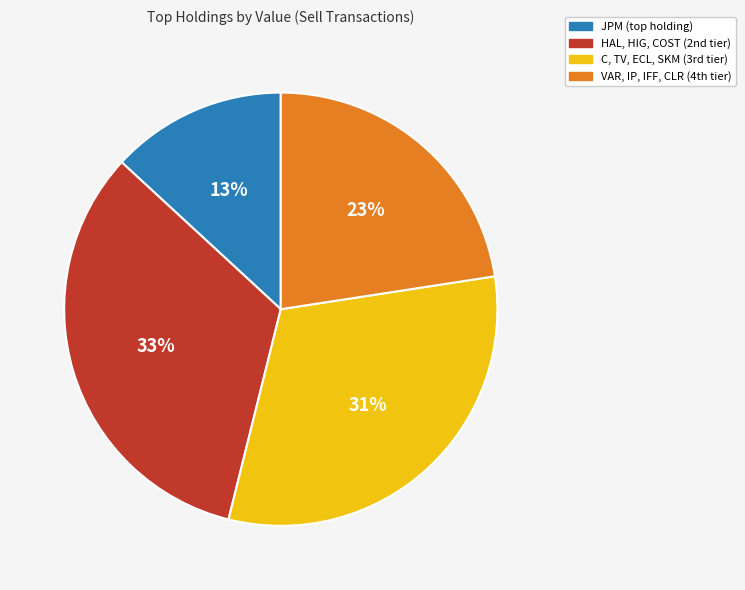

Does any single category account for the majority?

No